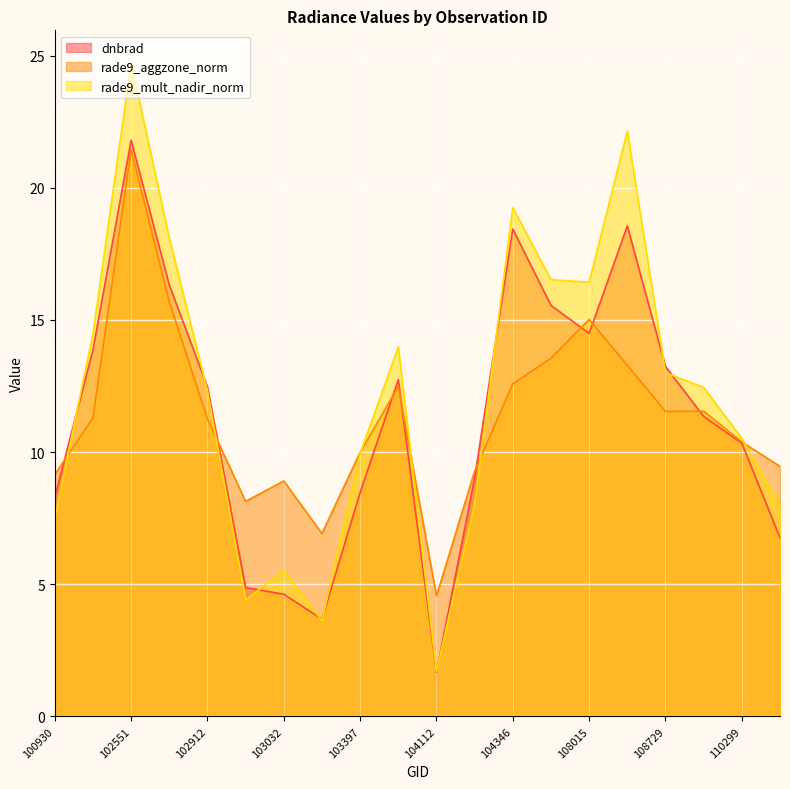

Is it true that rade9_aggzone_norm equals 16.6 at 115500?

False